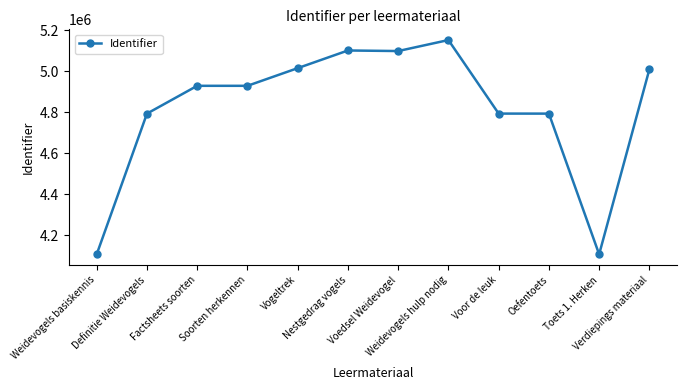

What is the value of the 10th point from the left?

4792723